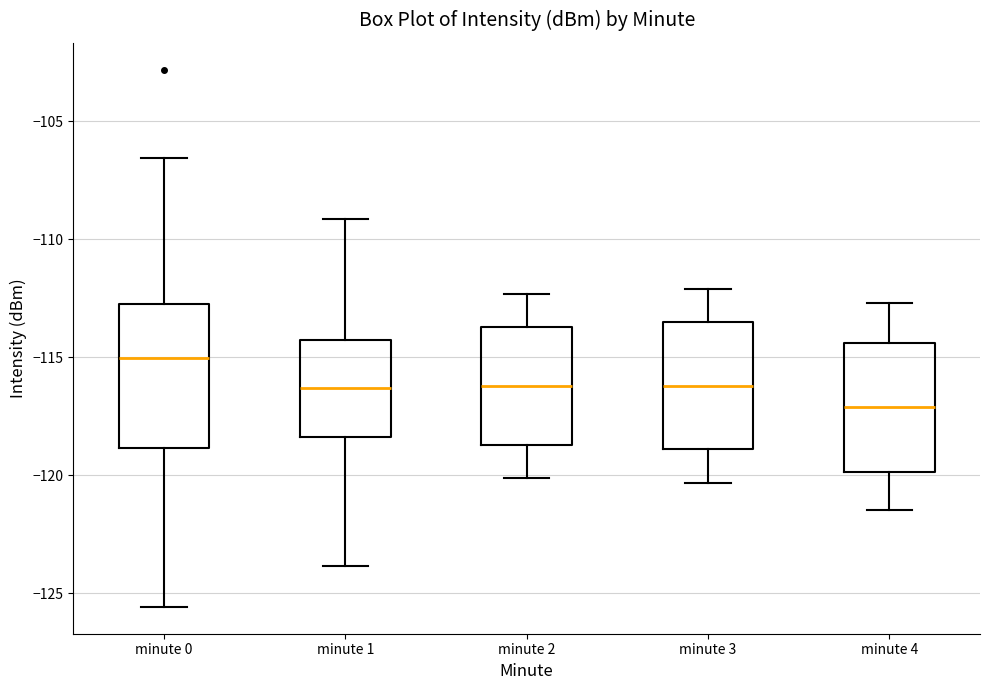

Reading left to right, transcribe this box plot: for each box, give where its median line is, the range the box spans, and where its two whiskers end, as read against the y-axis. The values are not printed on the chart, so give them approximately, as read against the axis.

minute 0: median -115.0, box -119.0 to -112.5, whiskers -125.5 to -106.5
minute 1: median -116.5, box -118.5 to -114.5, whiskers -124.0 to -109.0
minute 2: median -116.0, box -118.5 to -113.5, whiskers -120.0 to -112.5
minute 3: median -116.0, box -119.0 to -113.5, whiskers -120.5 to -112.0
minute 4: median -117.0, box -120.0 to -114.5, whiskers -121.5 to -112.5